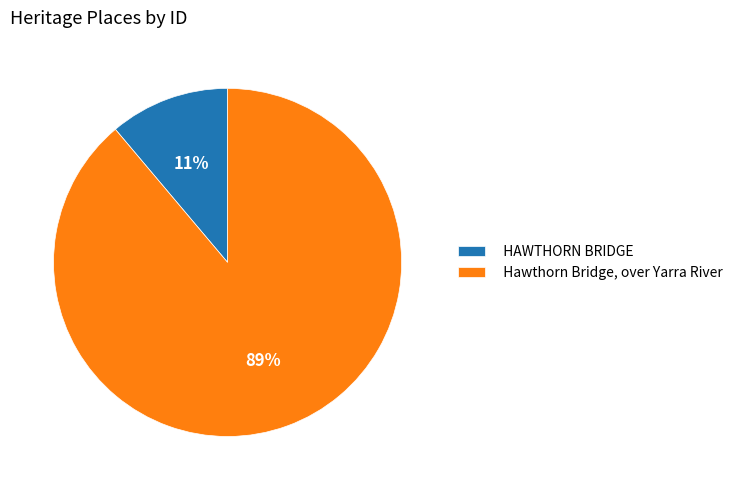

Which has a higher value, HAWTHORN BRIDGE or Hawthorn Bridge, over Yarra River?

Hawthorn Bridge, over Yarra River